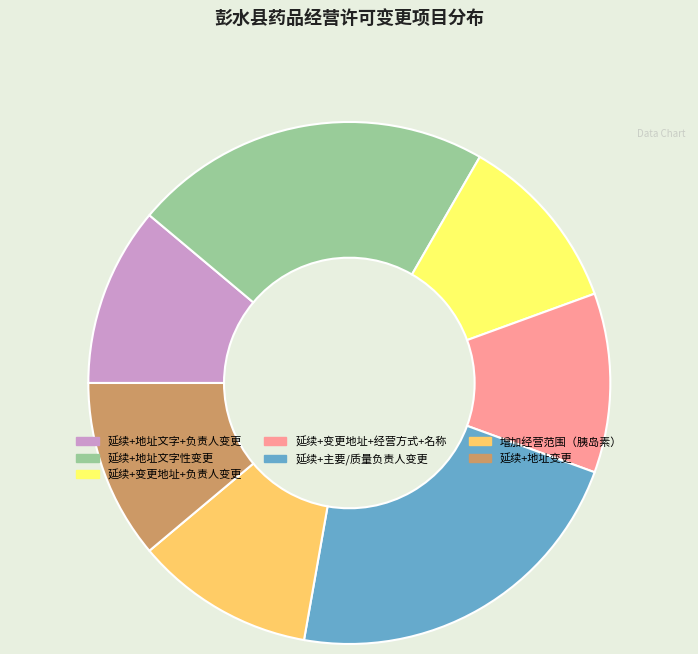

Count the number of slices in the pie.

7